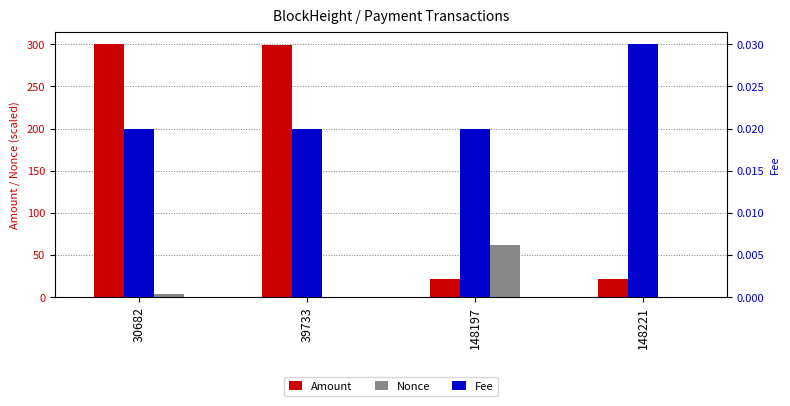

What is the spread (max minus min) of values at 30682?

300.0